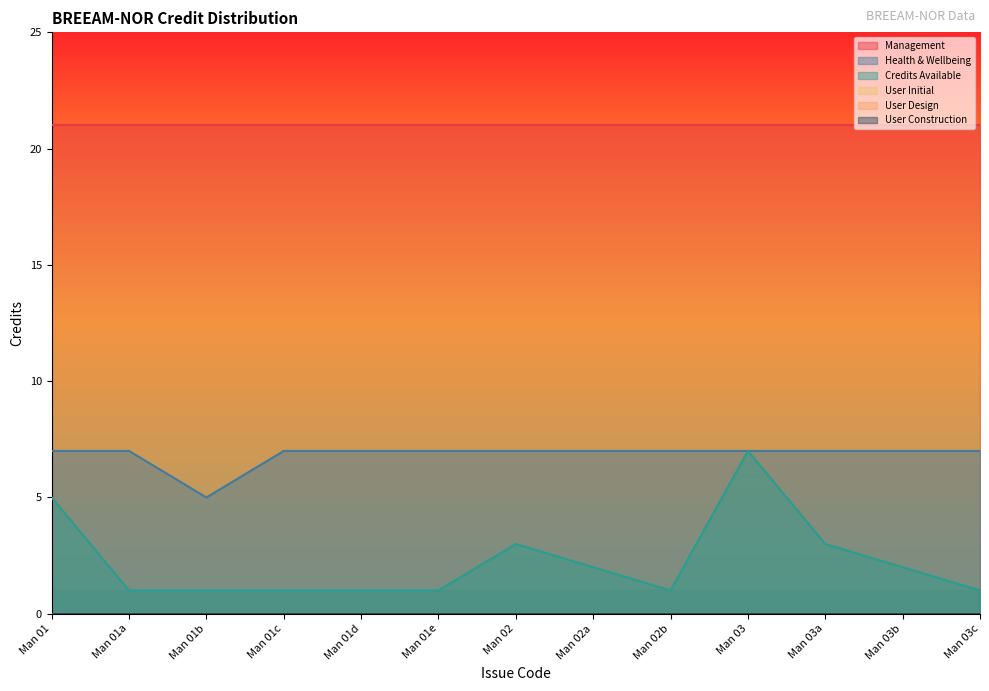

True or false: Health & Wellbeing has a value of 7 at Man 02.

True